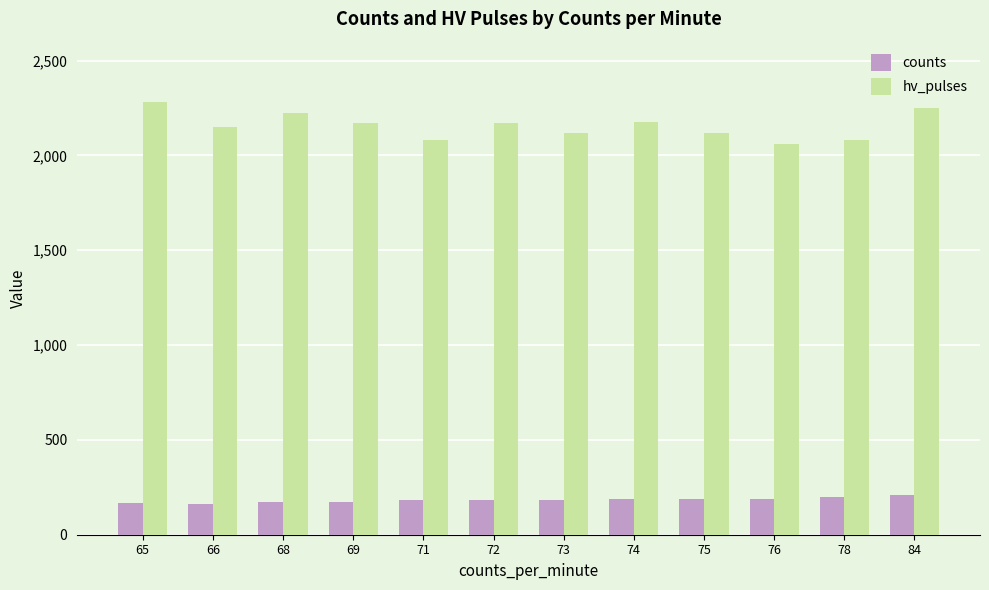

At how many categories does at least one series exceed 369?

12